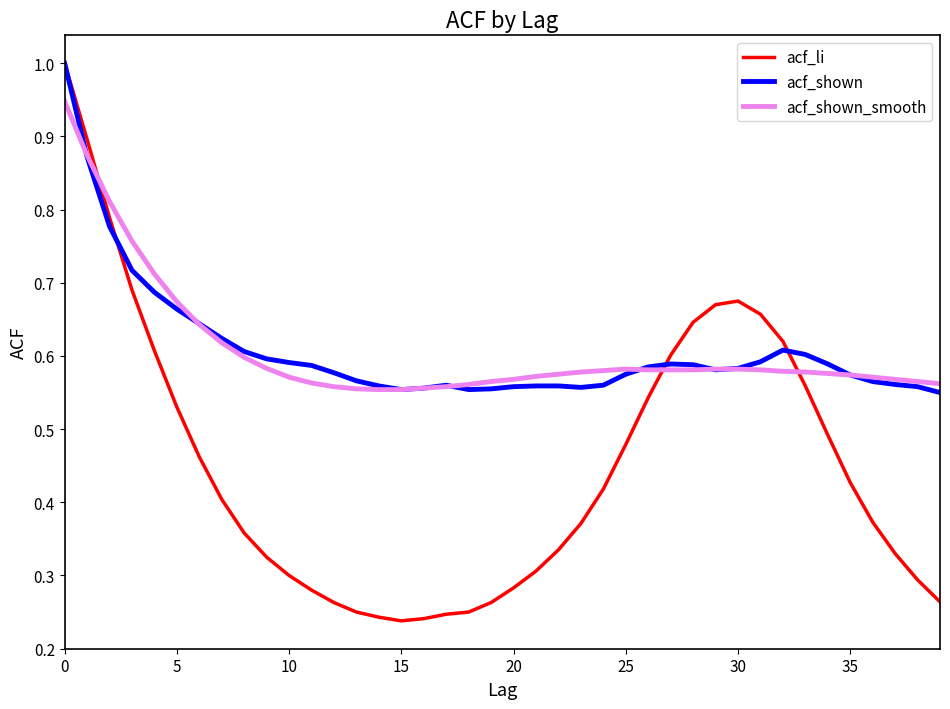

At how many categories does at least one series exceed 0?

40